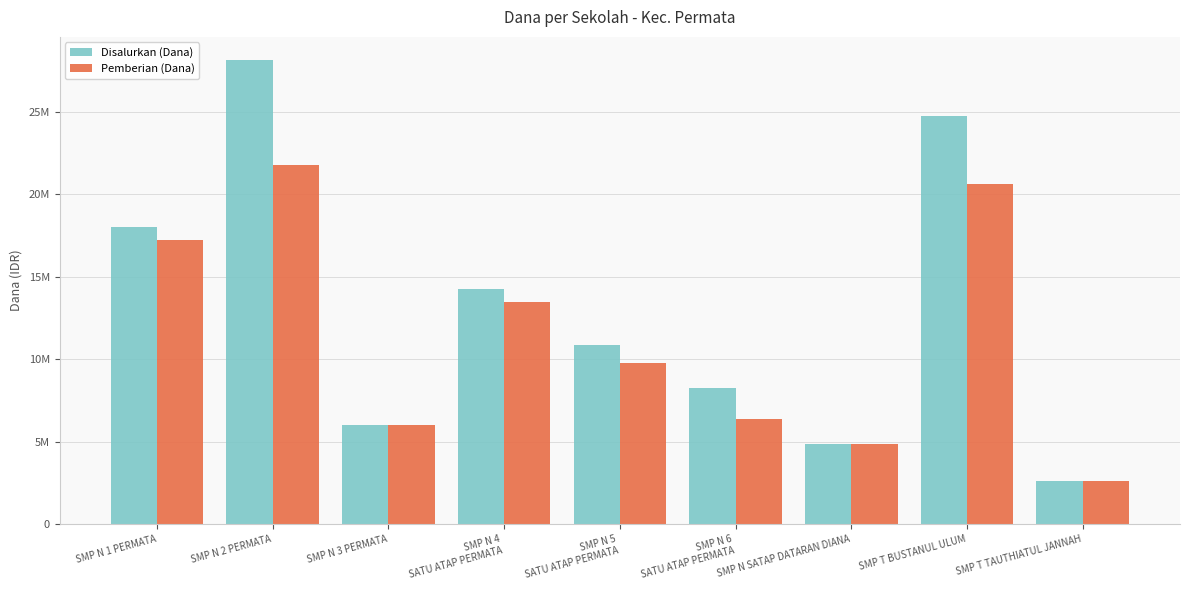

Reading left to right, list all the values displayed in this chart.

Disalurkan (Dana): SMP N 1 PERMATA=18000000	SMP N 2 PERMATA=28125000	SMP N 3 PERMATA=6000000	SMP N 4
SATU ATAP PERMATA=14250000	SMP N 5
SATU ATAP PERMATA=10875000	SMP N 6
SATU ATAP PERMATA=8250000	SMP N SATAP DATARAN DIANA=4875000	SMP T BUSTANUL ULUM=24750000	SMP T TAUTHIATUL JANNAH=2625000
Pemberian (Dana): SMP N 1 PERMATA=17250000	SMP N 2 PERMATA=21750000	SMP N 3 PERMATA=6000000	SMP N 4
SATU ATAP PERMATA=13500000	SMP N 5
SATU ATAP PERMATA=9750000	SMP N 6
SATU ATAP PERMATA=6375000	SMP N SATAP DATARAN DIANA=4875000	SMP T BUSTANUL ULUM=20625000	SMP T TAUTHIATUL JANNAH=2625000